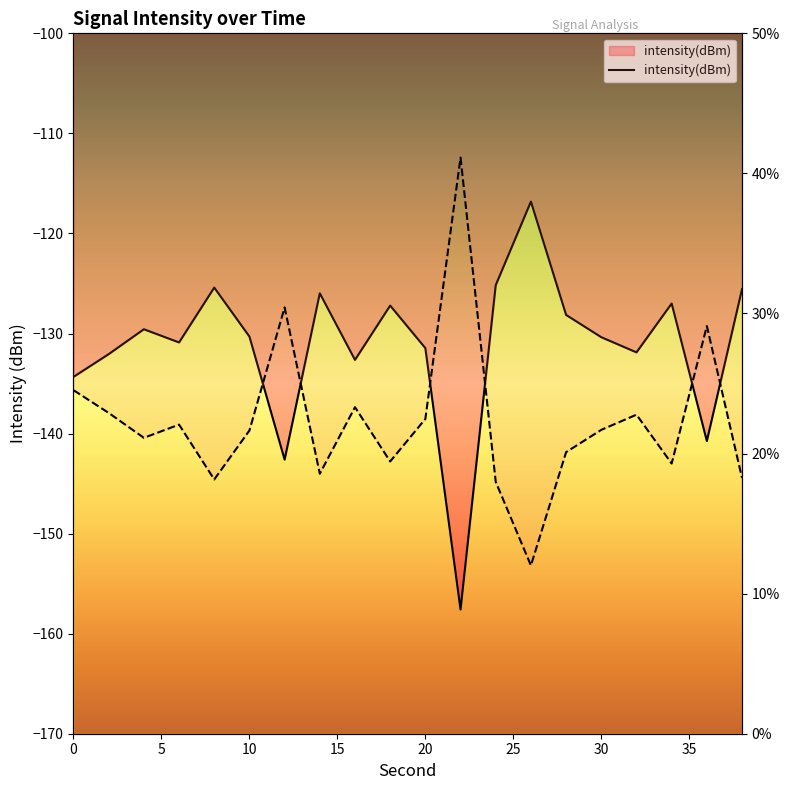

How many data points are less than -130?

11